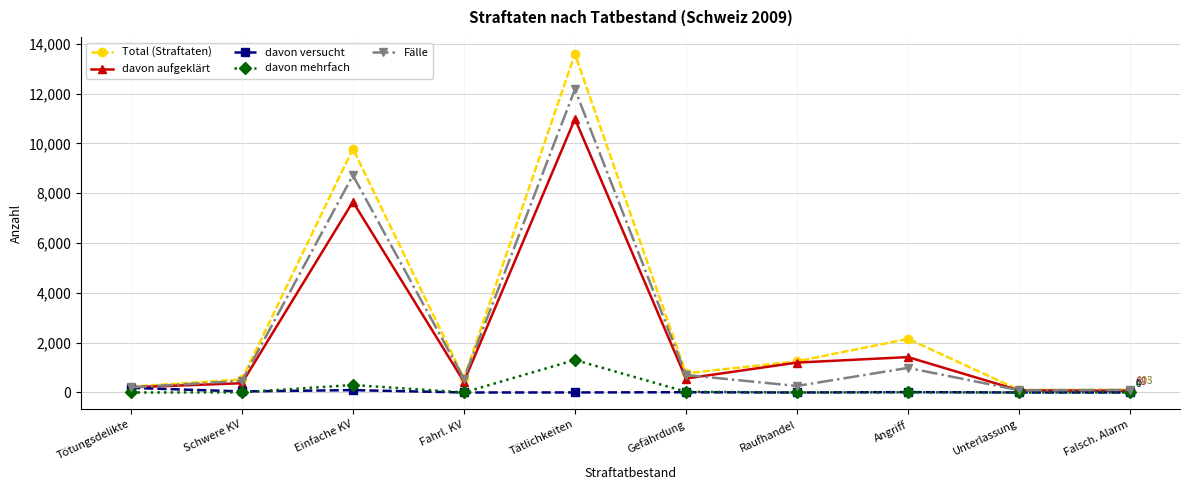

In davon aufgeklärt, how many points are lower than both neighbors (excluding endpoints)?

2